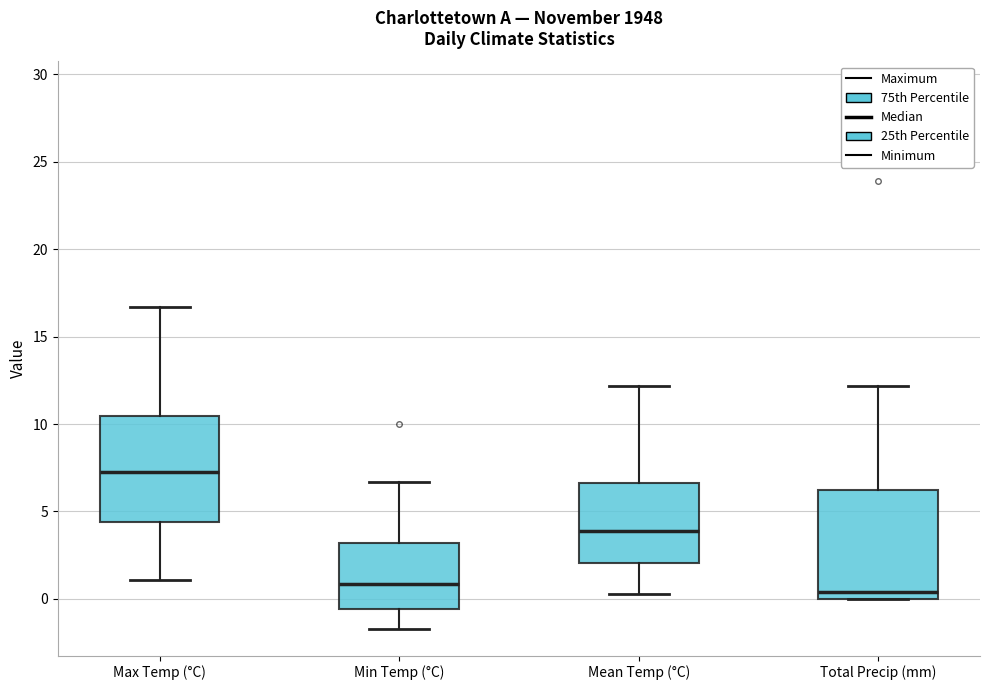

Reading left to right, read every box against the y-axis: the position of its median line, the range the box covers, and the ends of its whiskers. The values are not printed on the chart, so give them approximately, as read against the axis.

Max Temp (°C): median 7.5, box 4.5 to 10.5, whiskers 1.0 to 16.5
Min Temp (°C): median 1.0, box -0.5 to 3.0, whiskers -1.5 to 6.5
Mean Temp (°C): median 4.0, box 2.0 to 6.5, whiskers 0.5 to 12.0
Total Precip (mm): median 0.5, box 0.0 to 6.5, whiskers 0.0 to 12.0